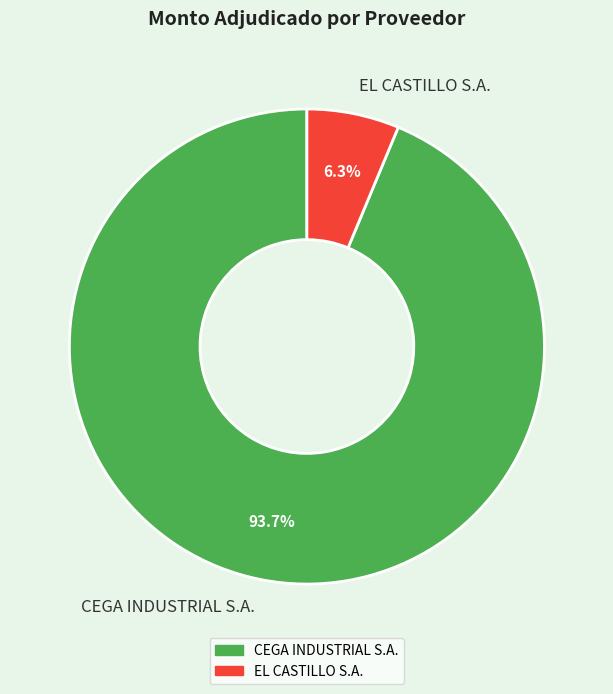

To the nearest percent, what is the average slice percentage?

50%